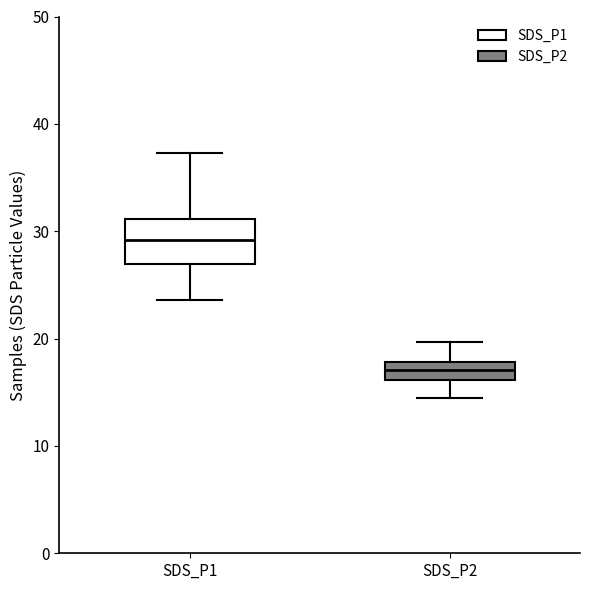

Reading left to right, transcribe this box plot: for each box, give where its median line is, the range the box spans, and where its two whiskers end, as read against the y-axis. The values are not printed on the chart, so give them approximately, as read against the axis.

SDS_P1: median 29, box 27 to 31, whiskers 24 to 37
SDS_P2: median 17, box 16 to 18, whiskers 14 to 20